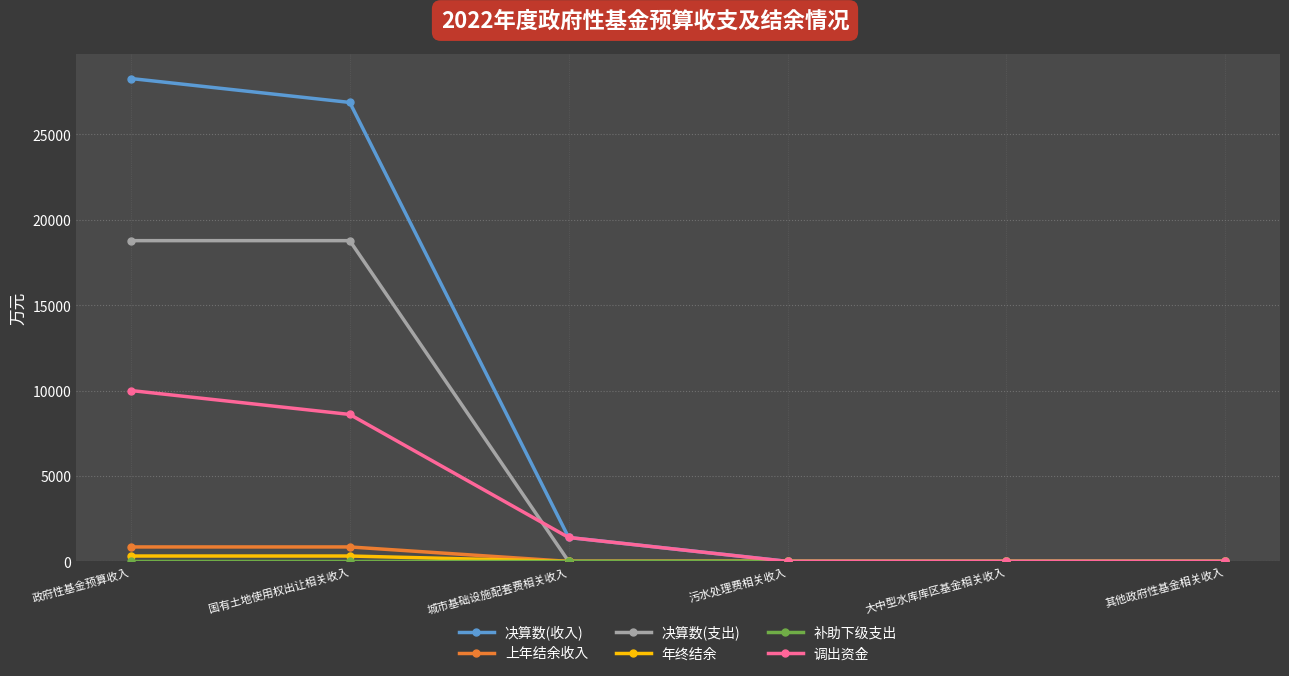

What position from the right is 国有土地使用权出让相关收入?

5